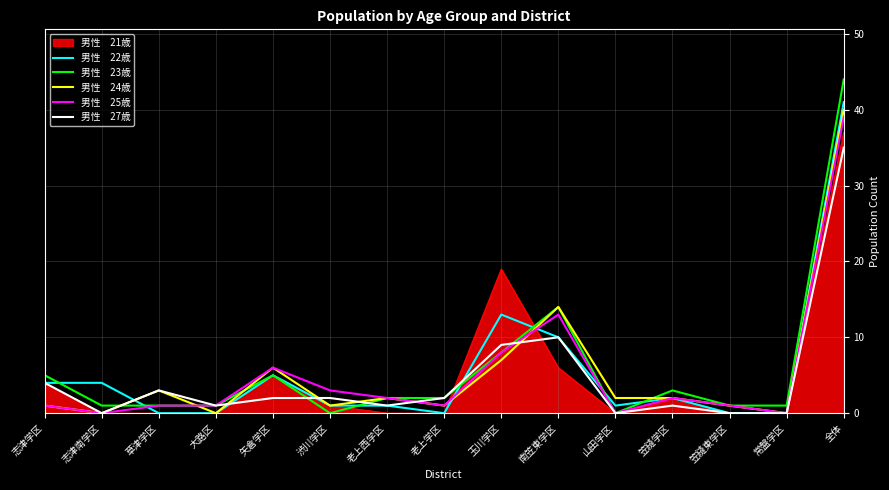

At which category is the sum across all series the highest?

全体